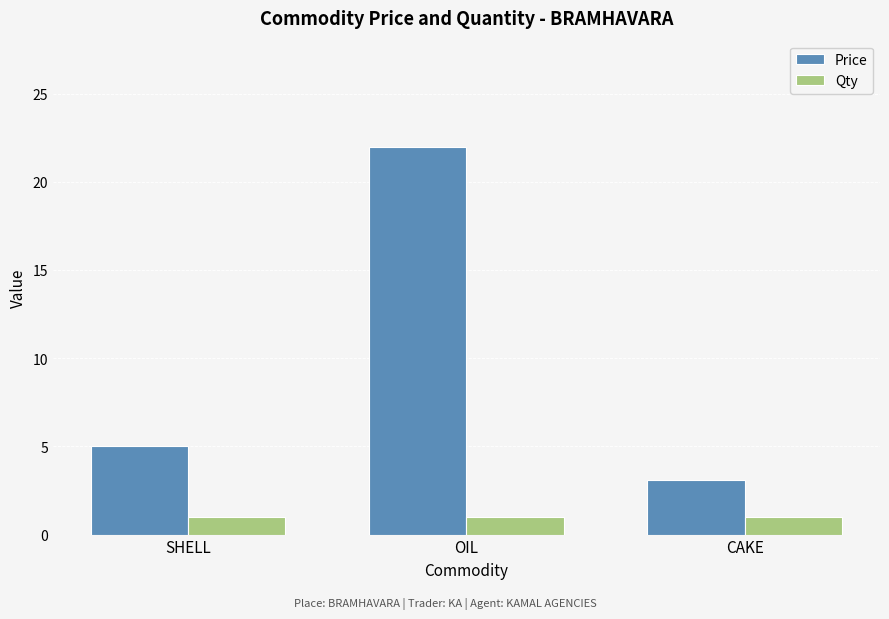

Rank the series at OIL from lowest to highest value.

Qty, Price